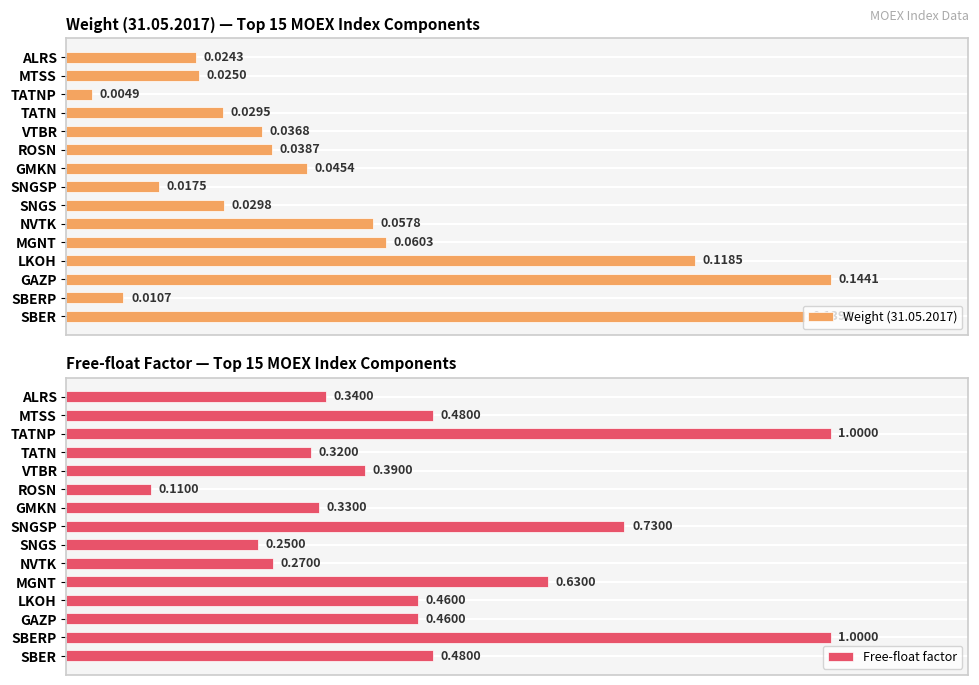

What is the highest value of the Weight (31.05.2017) series?

0.1